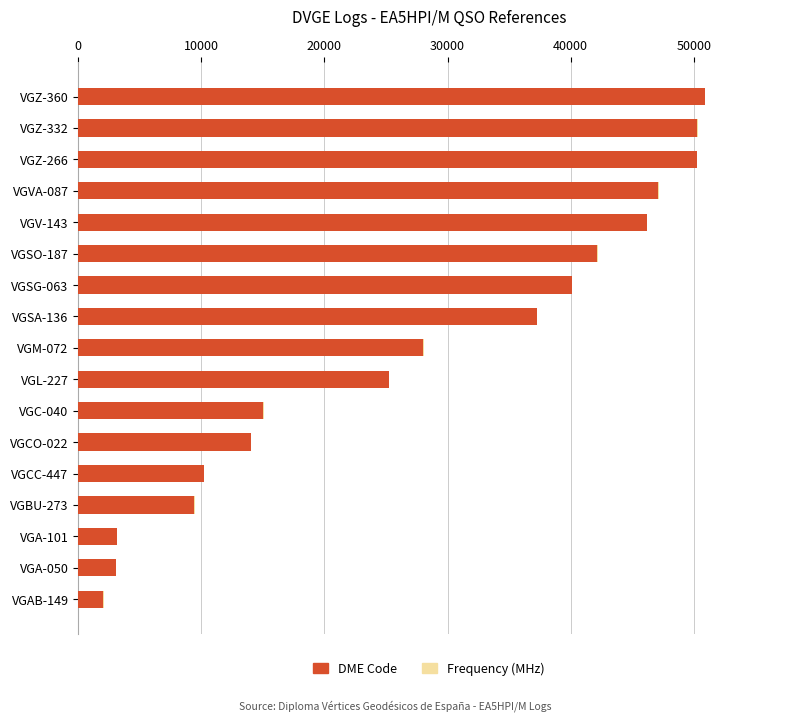

What is the highest value of the DME Code series?

50903